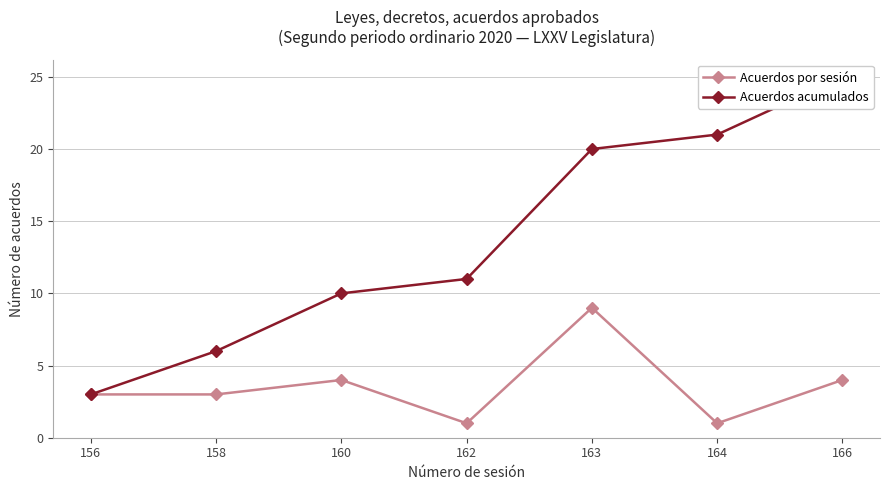

How many lines are shown in the chart?

2